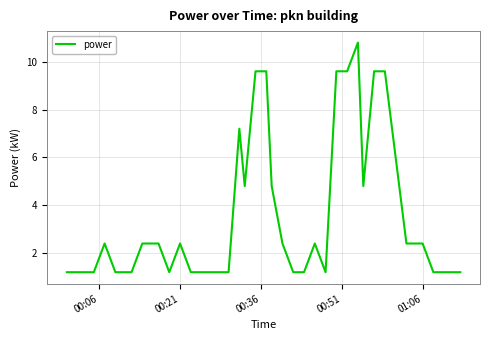

What is the smallest value displayed?

1.2